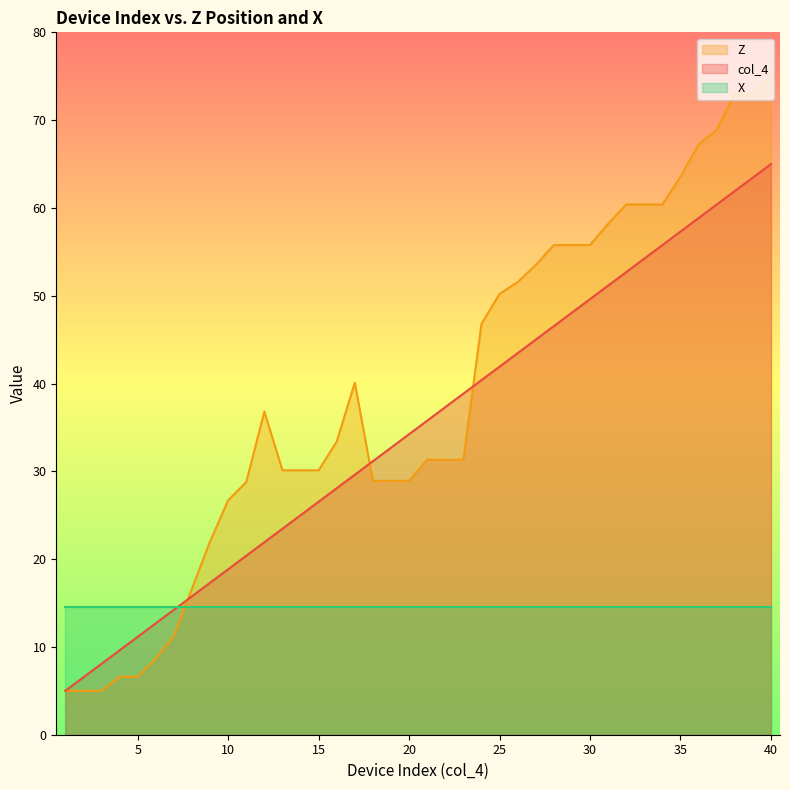

How many values in the col_4 series exceed 35?

20